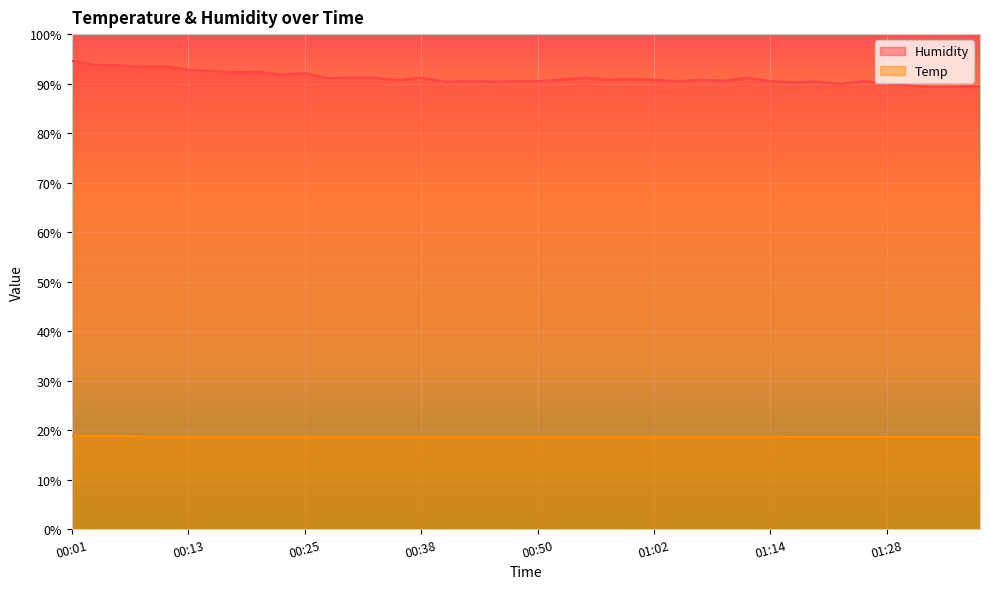

What is the greatest value displayed?

94.6